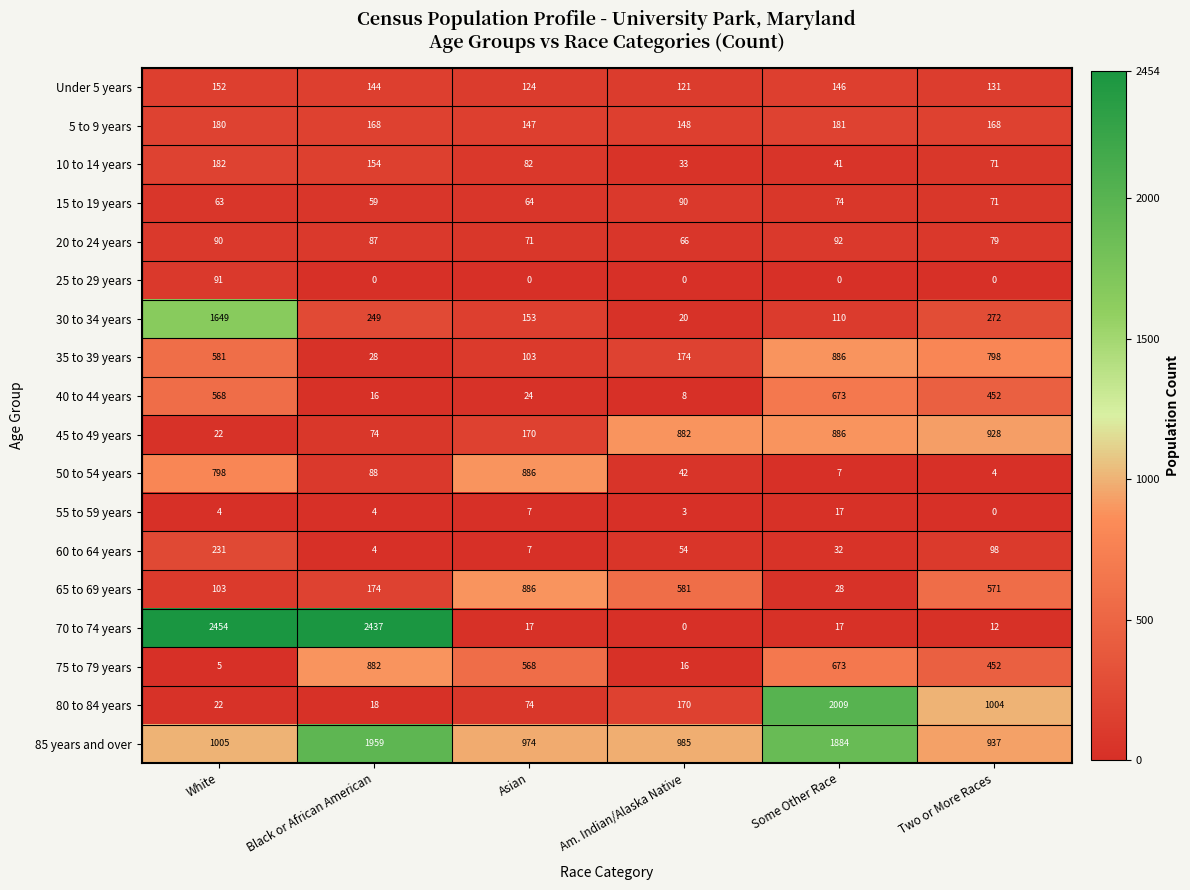

How many data points does each series have?

6